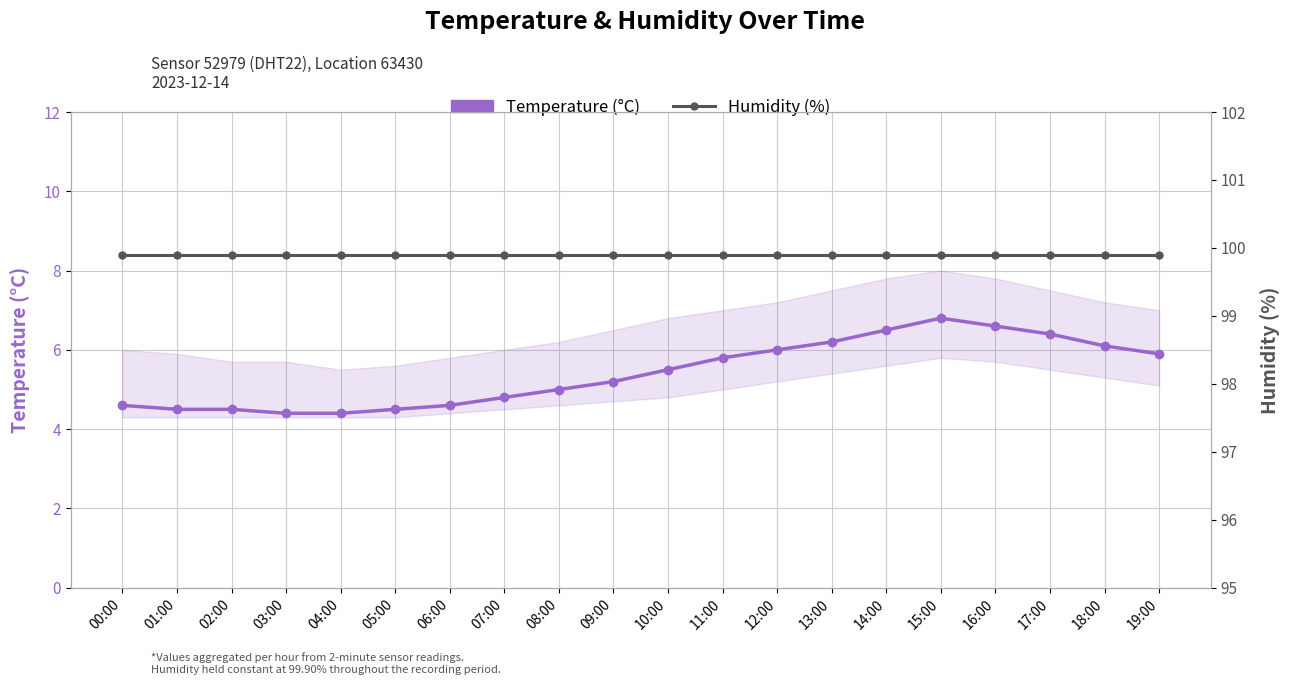

True or false: Humidity (%) and Temperature (°C) intersect in this chart.

False